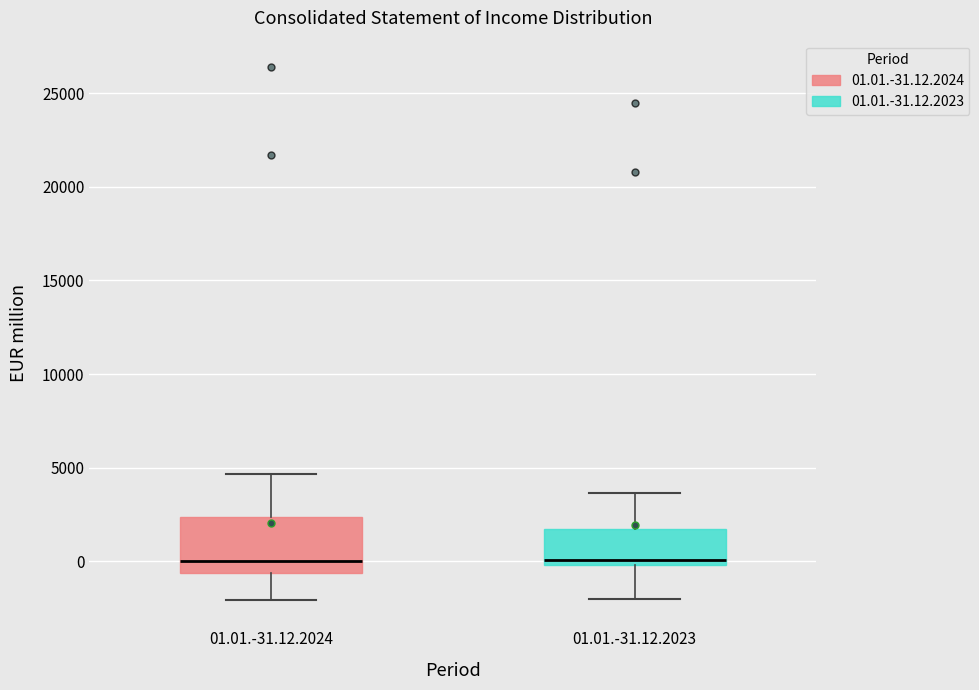

Reading left to right, transcribe this box plot: for each box, give where its median line is, the range the box spans, and where its two whiskers end, as read against the y-axis. The values are not printed on the chart, so give them approximately, as read against the axis.

01.01.-31.12.2024: median 0, box -500 to 2500, whiskers -2000 to 4500
01.01.-31.12.2023: median 0 (just above the box's lower edge), box 0 to 1500, whiskers -2000 to 3500